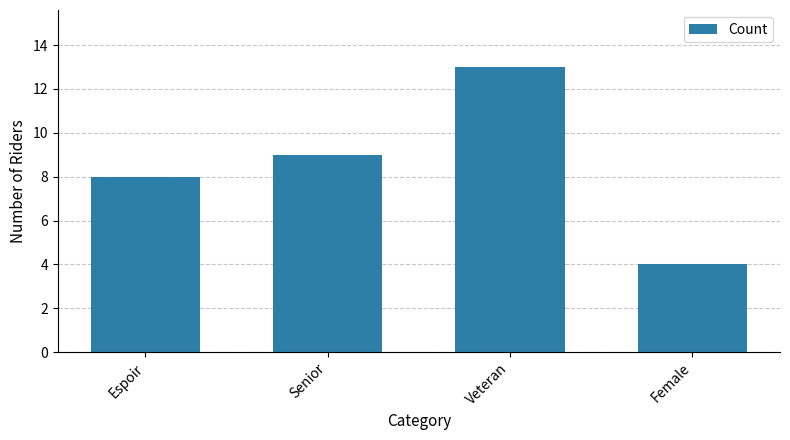

What is the sum of all values?

34